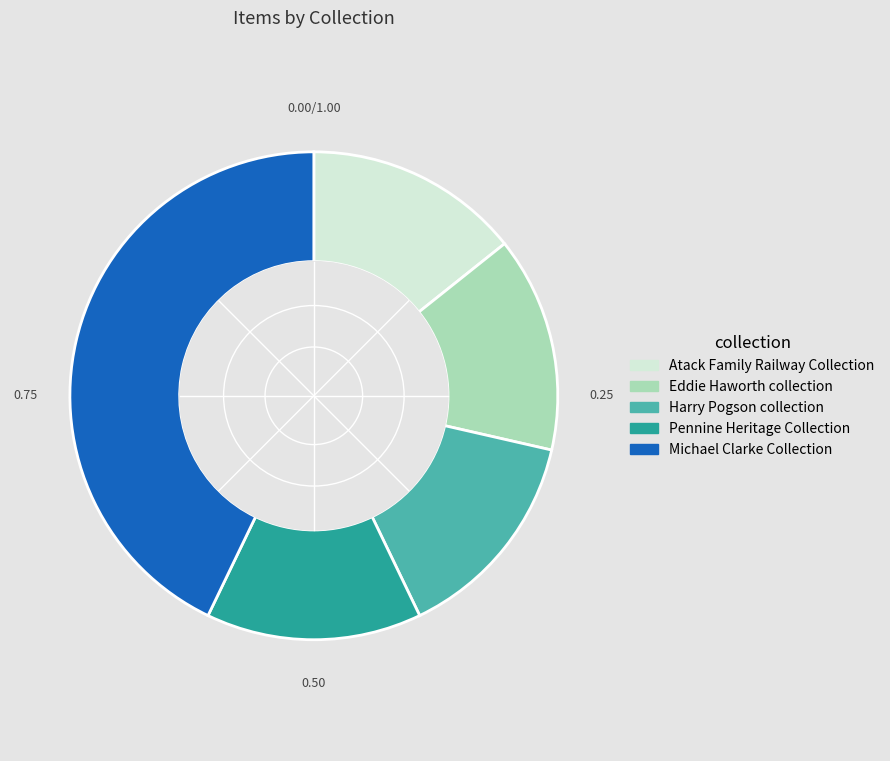

What is the ratio of the value at Eddie Haworth collection to the value at Pennine Heritage Collection?

1.0